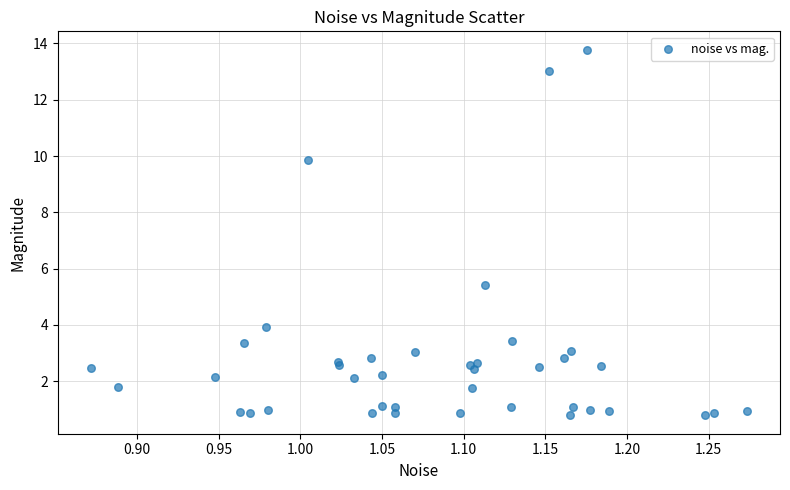

What Y value in the scatter plot is closest to 7?

5.4